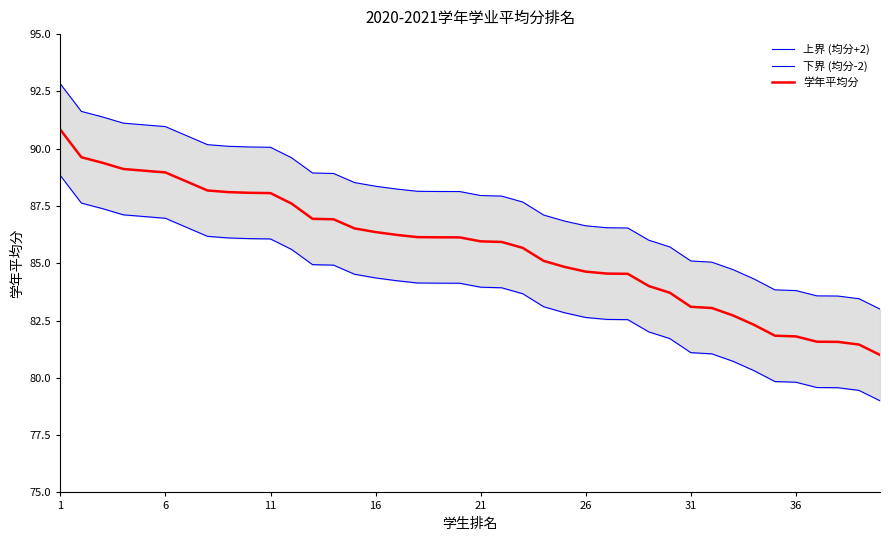

List the series in order of their peak value, lowest first.

下界 (均分-2), 学年平均分, 上界 (均分+2)